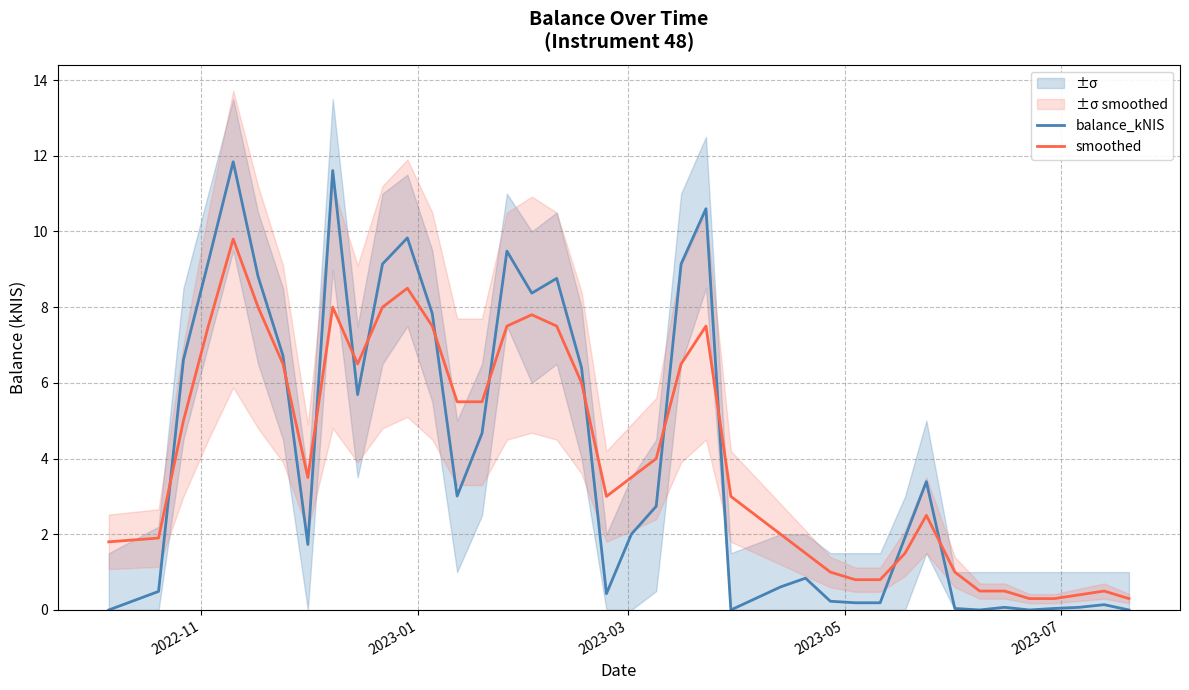

What is the lowest value of the smoothed series?

0.3